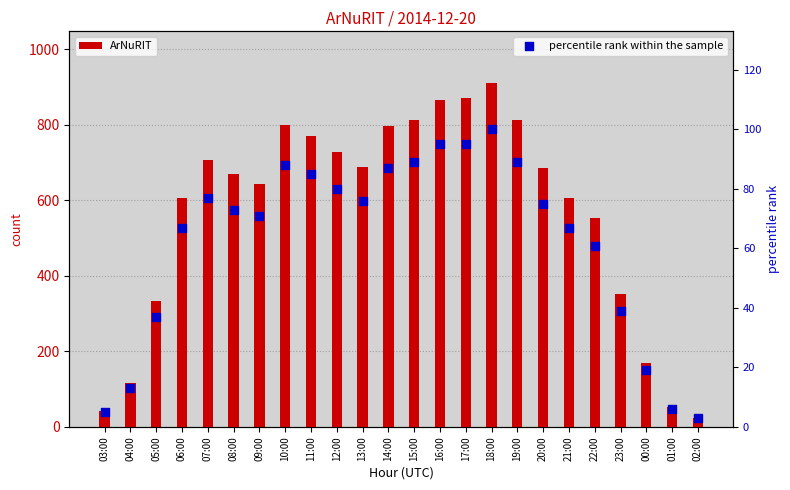

Which series has the widest spread of Y values?

ArNuRIT